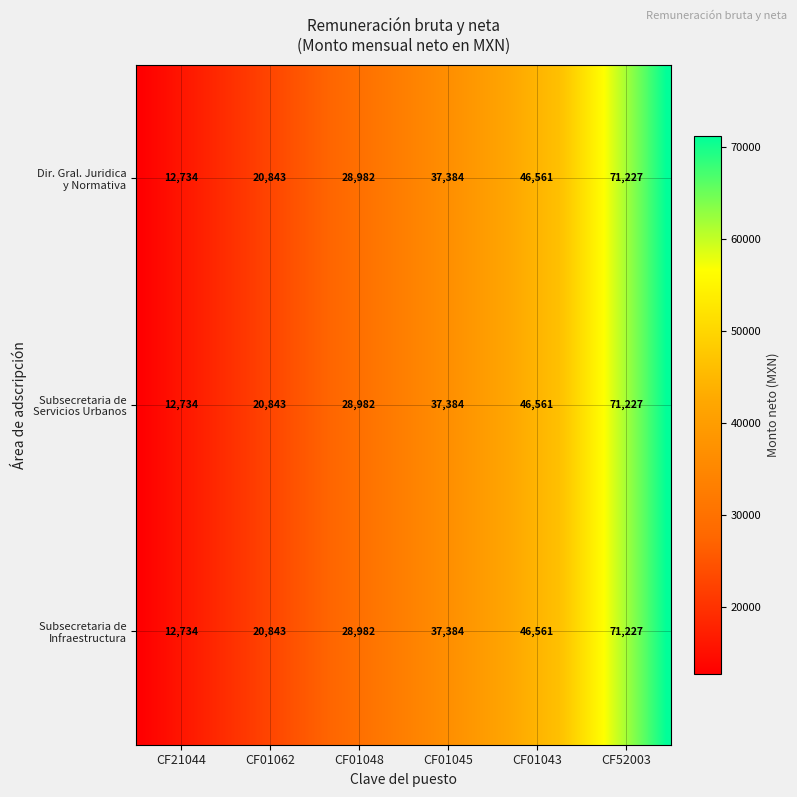

True or false: the data shows -35727.6 at CF01062.

False